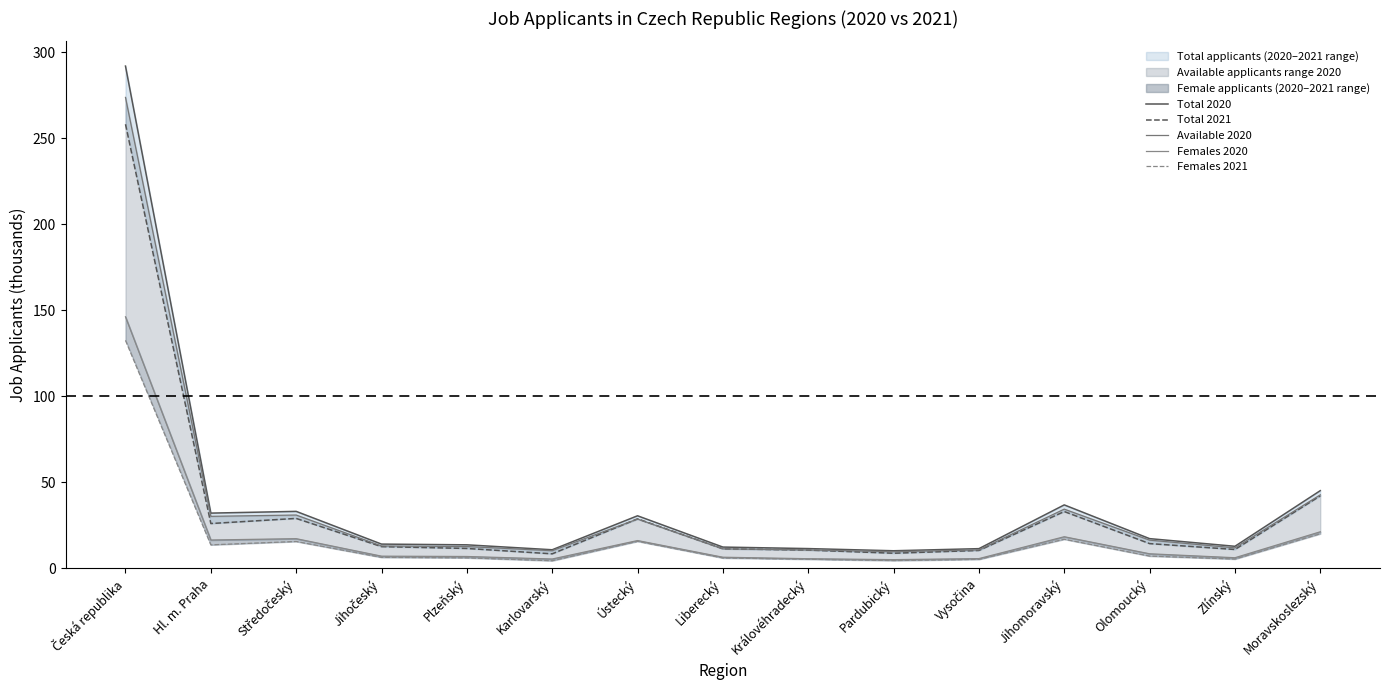

Does the chart have visible grid lines?

No